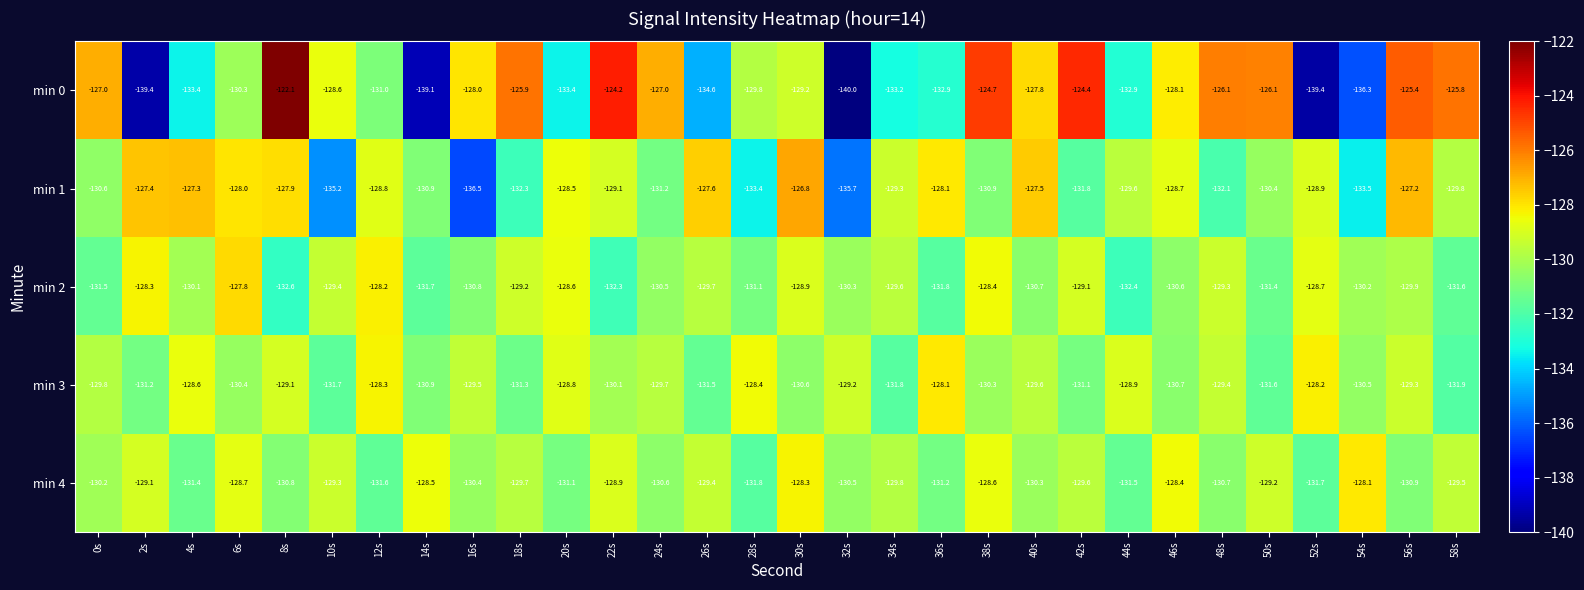

Which series has the largest total across all categories?

min 4